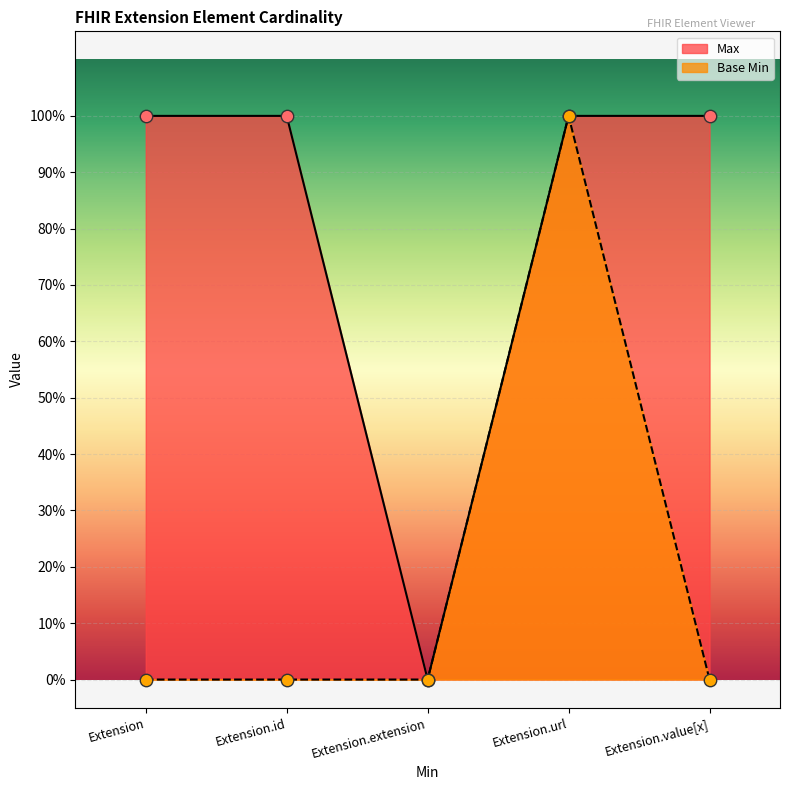

What are all the series names shown in the legend?

Max, Base Min